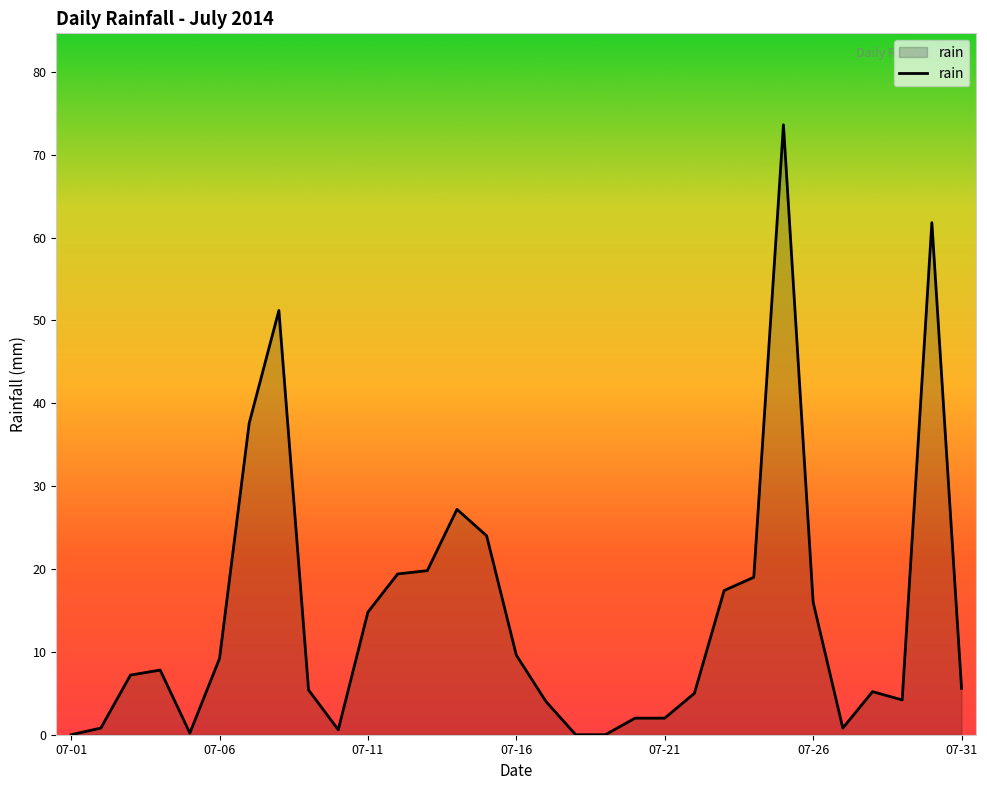

How many lines are shown in the chart?

1